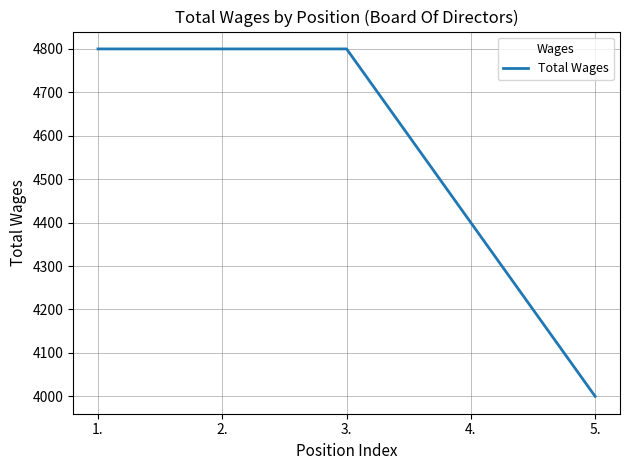

What is the sum of all values?

22800